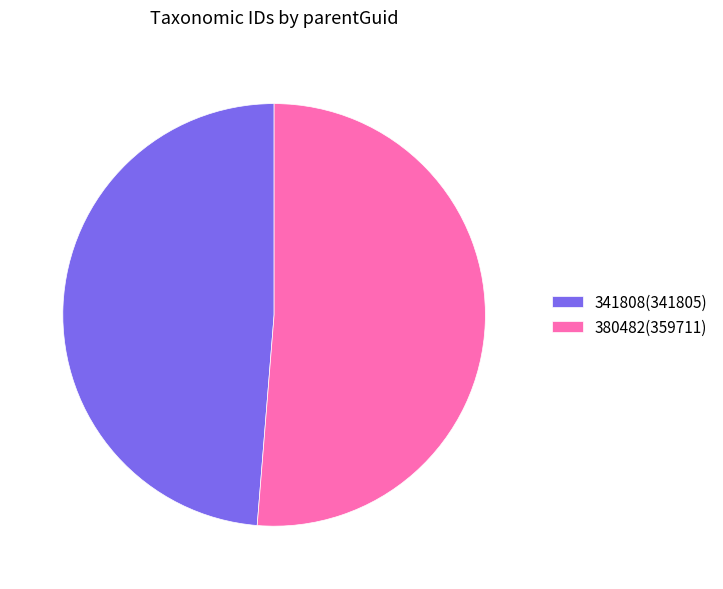

Which has a higher value, 380482(359711) or 341808(341805)?

380482(359711)